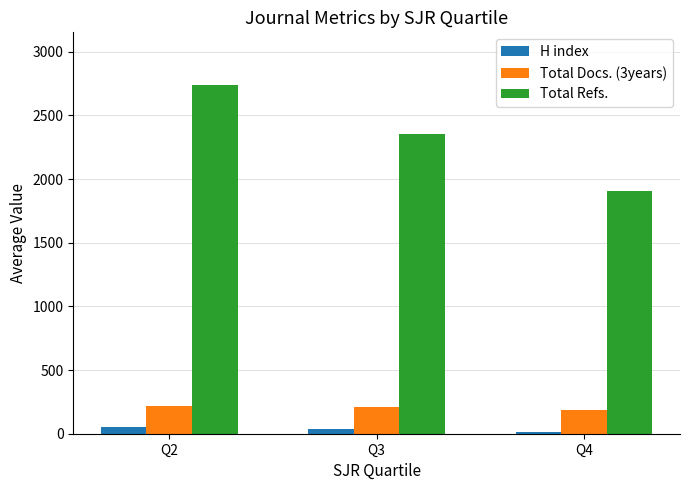

What is the value of the Total Docs. (3years) bar at the 3rd from the left?

185.5